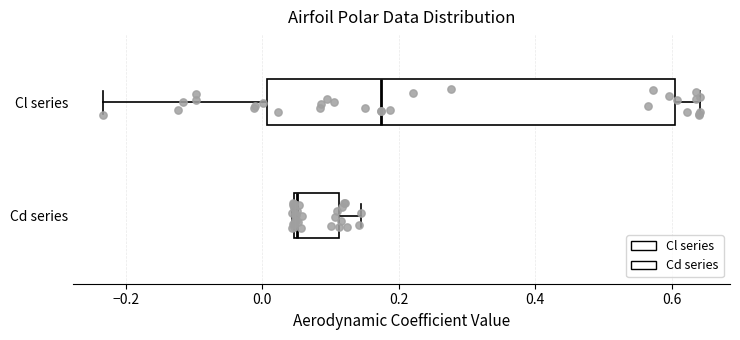

Reading bottom to top, transcribe this box plot: for each box, give where its median line is, the range the box spans, and where its two whiskers end, as read against the x-axis. The values are not printed on the chart, so give them approximately, as read against the axis.

Cd series: median 0.06, box 0.04 to 0.12, whiskers 0.04 to 0.14
Cl series: median 0.18, box 0.00 to 0.60, whiskers -0.24 to 0.64